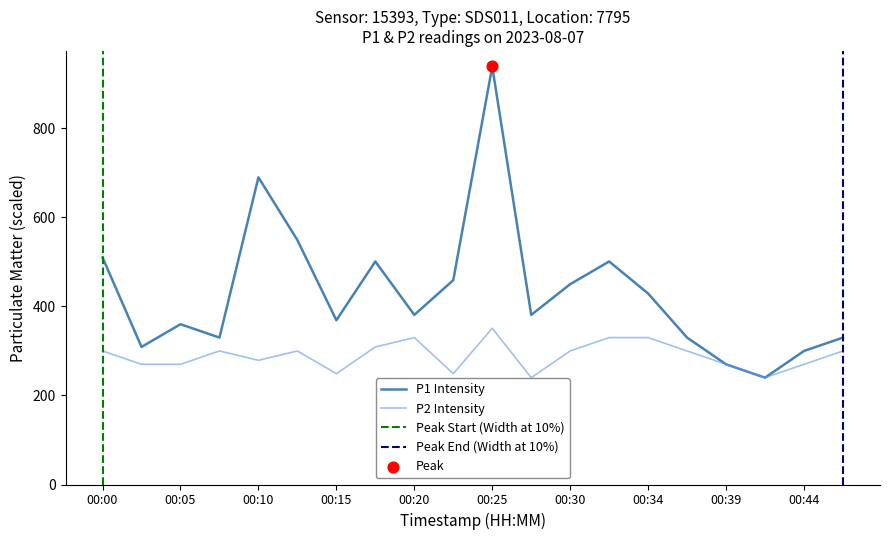

Which series has the largest total across all categories?

P1